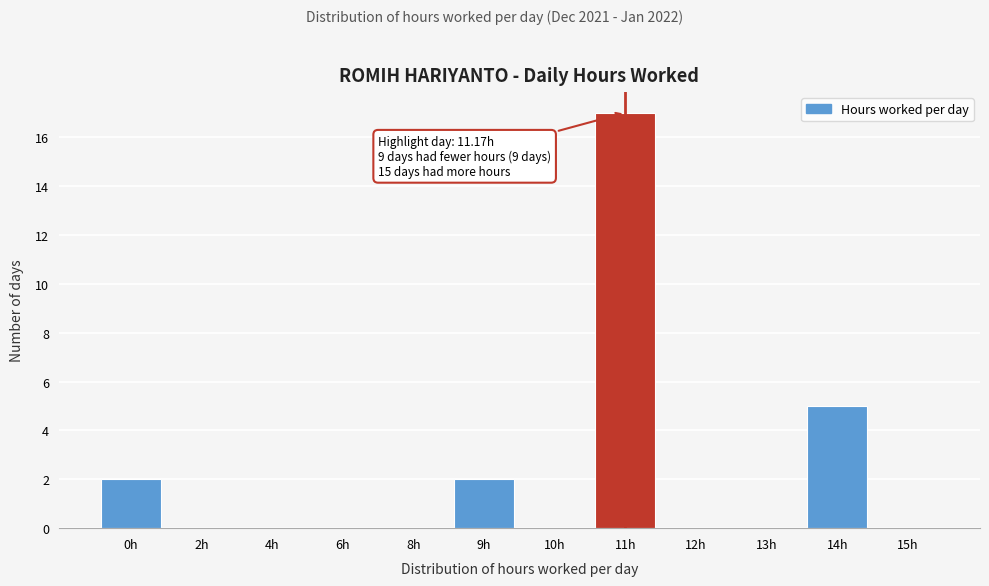

Reading left to right, list all the values displayed in this chart.

0h=2	2h=0	4h=0	6h=0	8h=0	9h=2	10h=0	11h=17	12h=0	13h=0	14h=5	15h=0